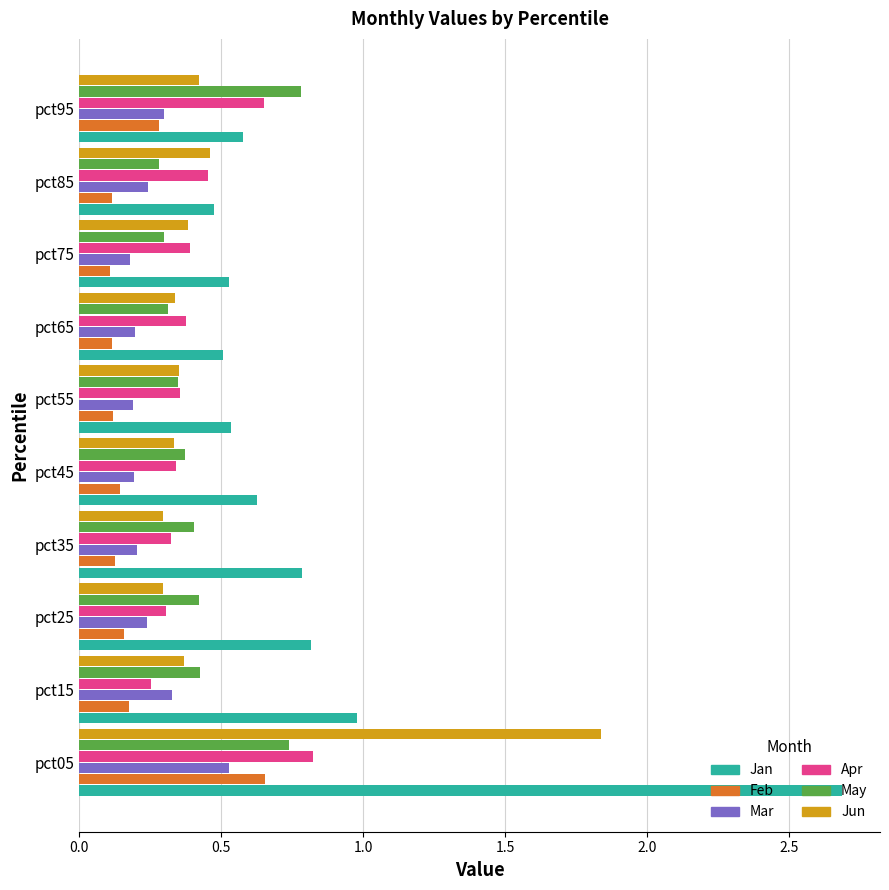

Which series has the largest range (max minus min)?

Jan